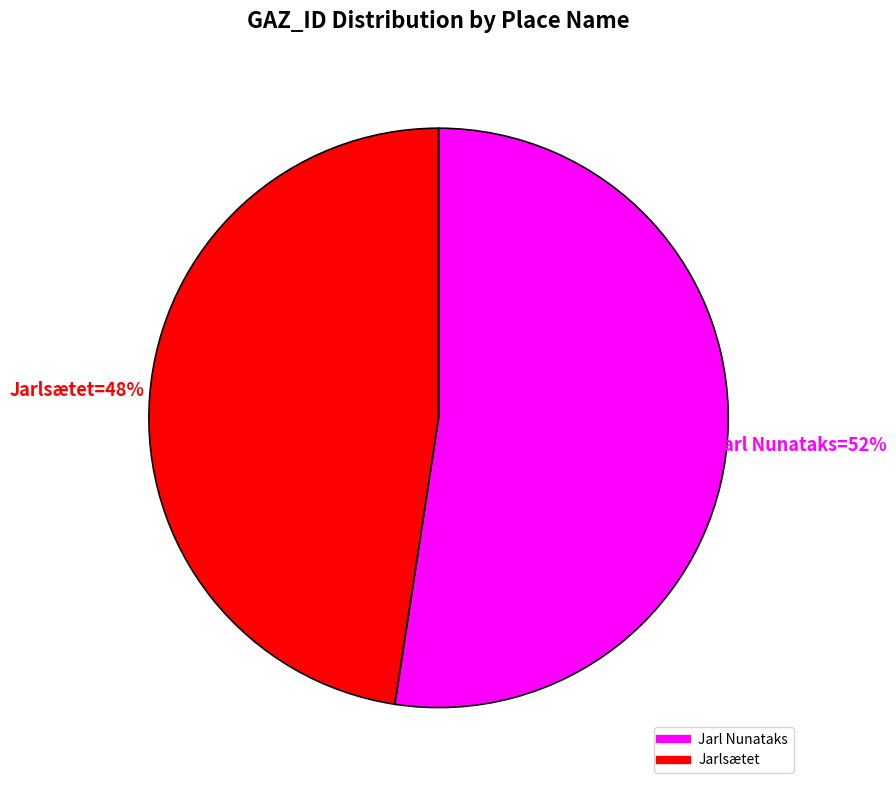

Approximately how many times larger is the value at Jarlsætet compared to Jarl Nunataks?

0.9